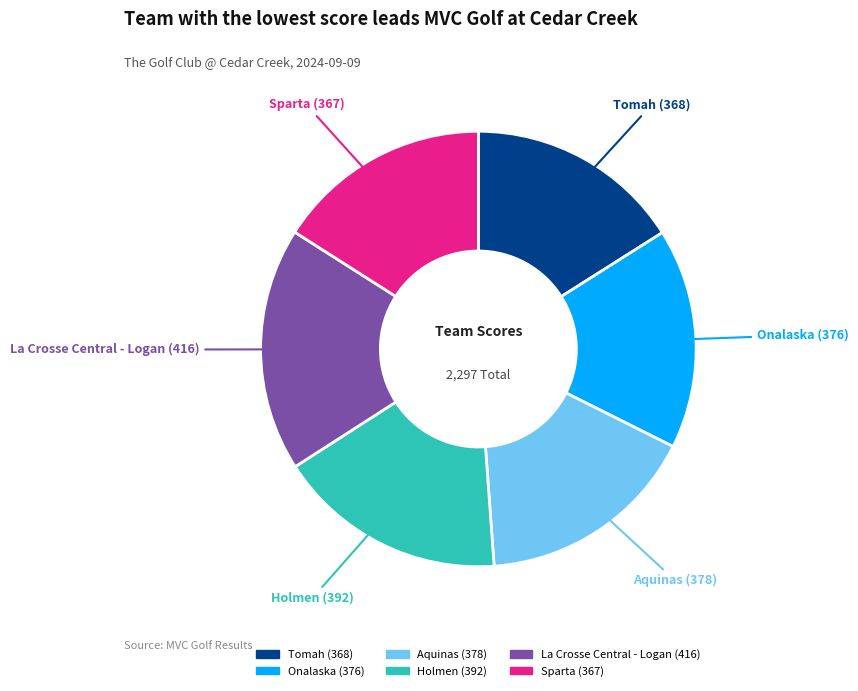

Approximately how many times larger is the value at Sparta compared to Holmen?

0.9